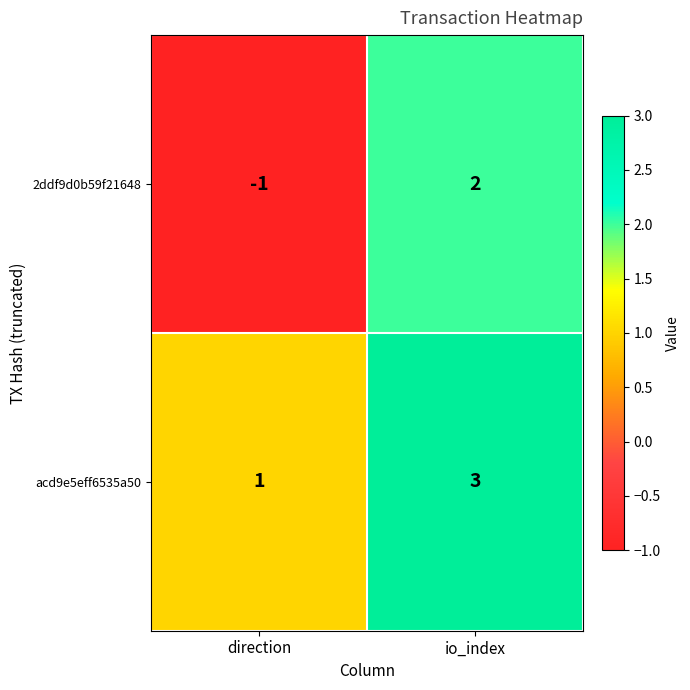

The value of 2ddf9d0b59f21648 at direction is 0. True or false?

False